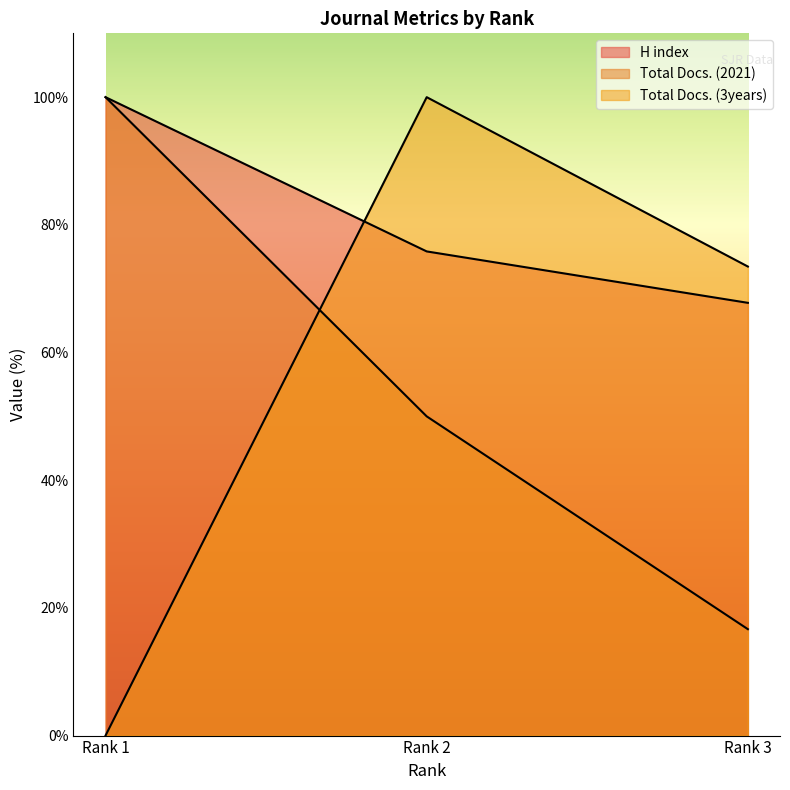

What is the total value across all series at Rank 1?

200.0